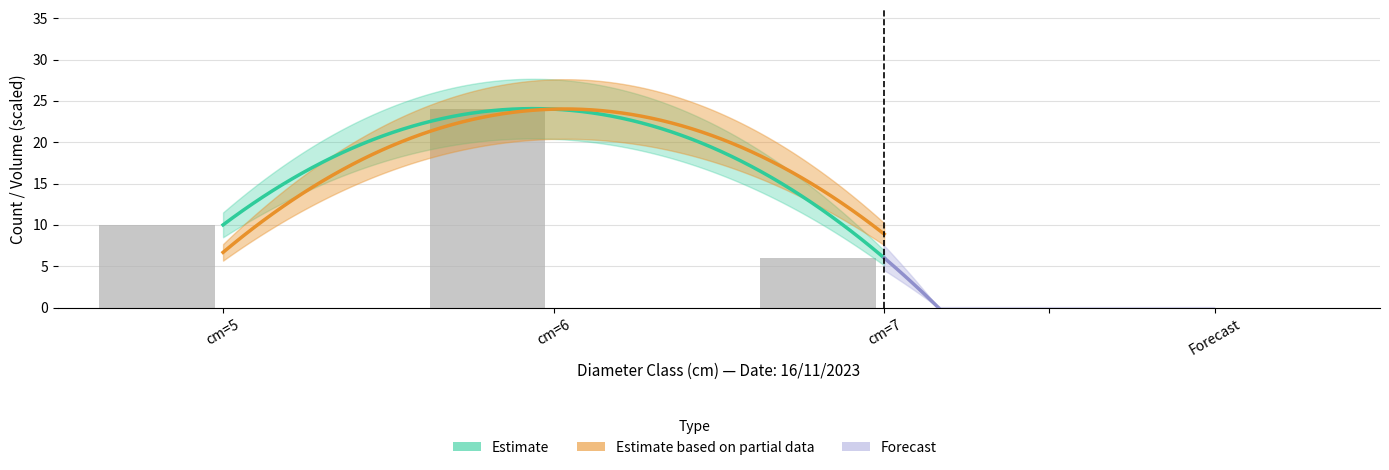

What is the change in value from cm=6 to cm=7?

-18